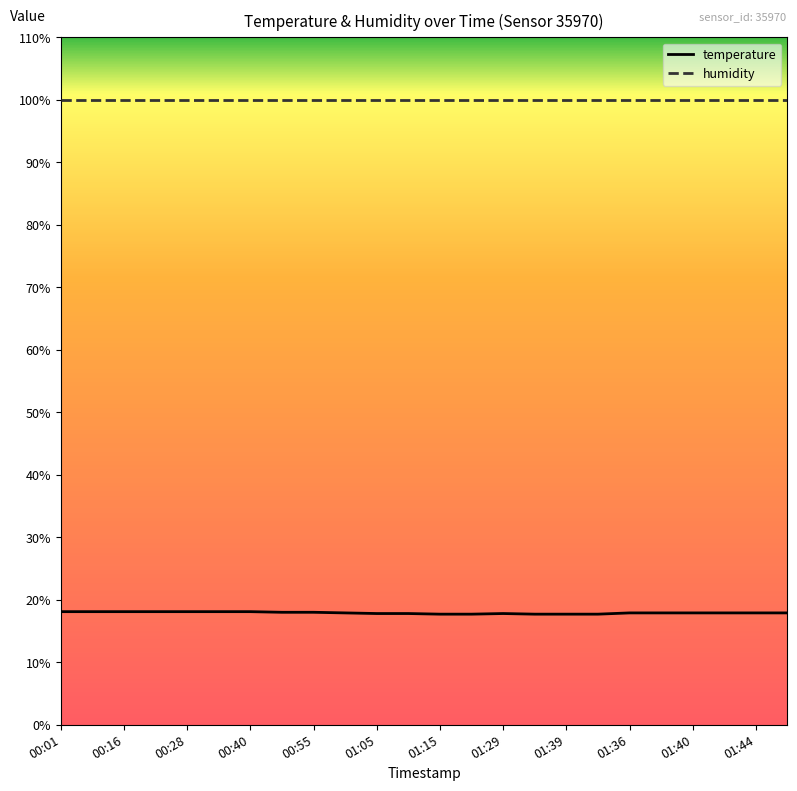

Which series has the largest total across all categories?

humidity